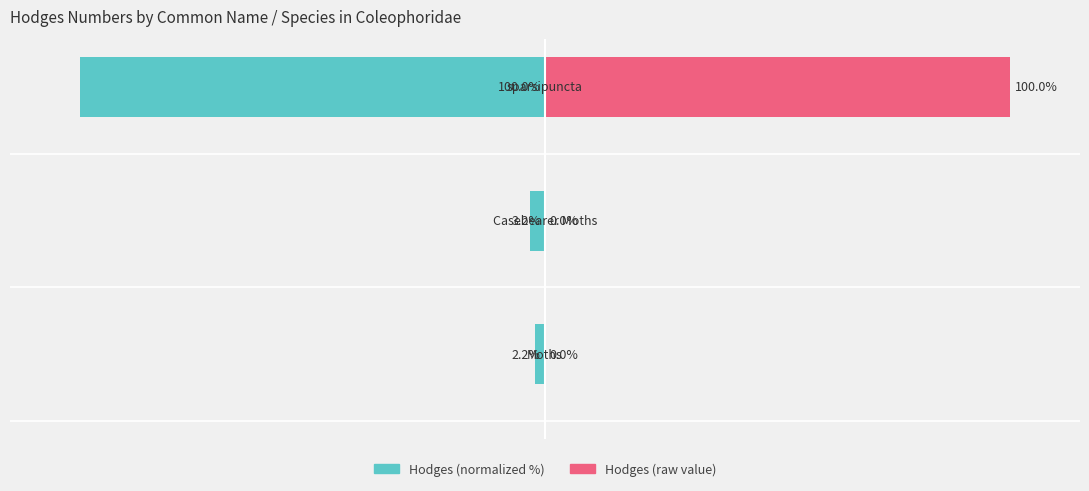

Count the number of categories in the chart.

3